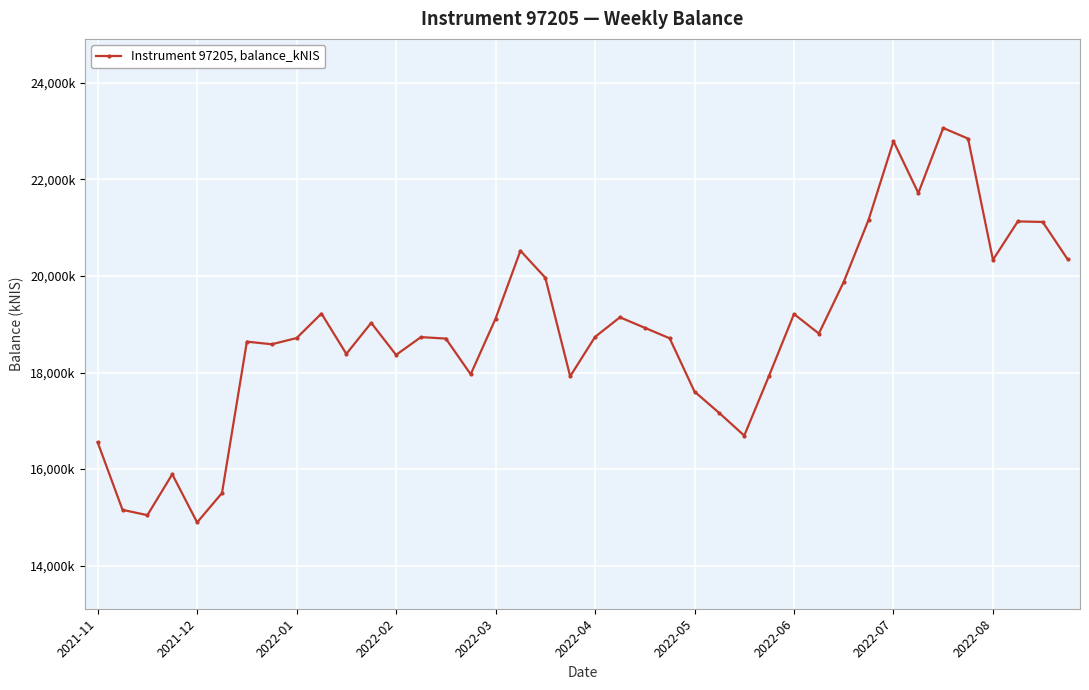

Is this an area chart (filled region under the line)?

No